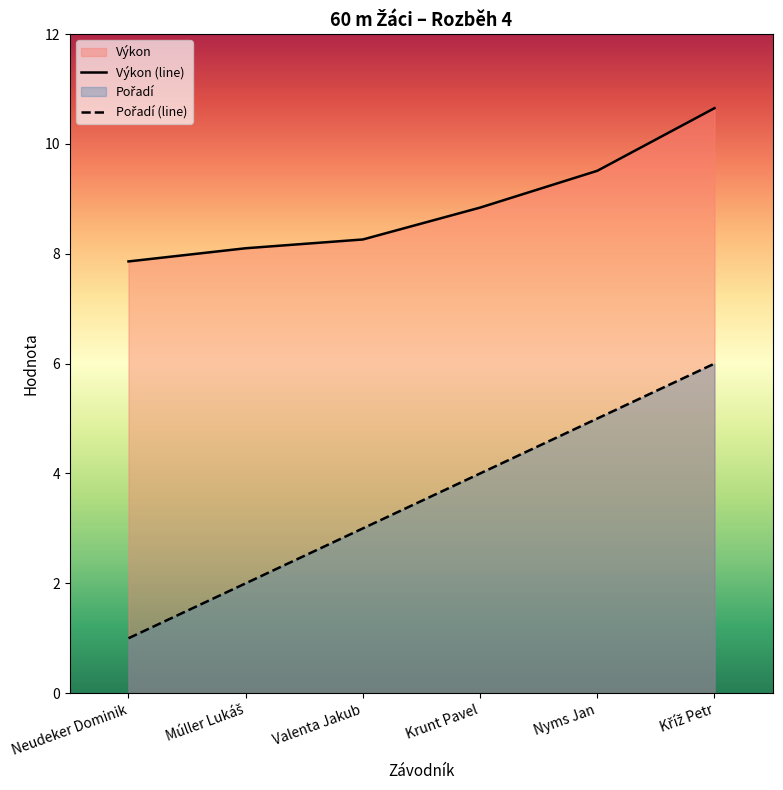

Reading left to right, list all the values displayed in this chart.

Pořadí: 1.0	2.0	3.0	4.0	5.0	6.0
Výkon: 7.9	8.1	8.3	8.8	9.5	10.7